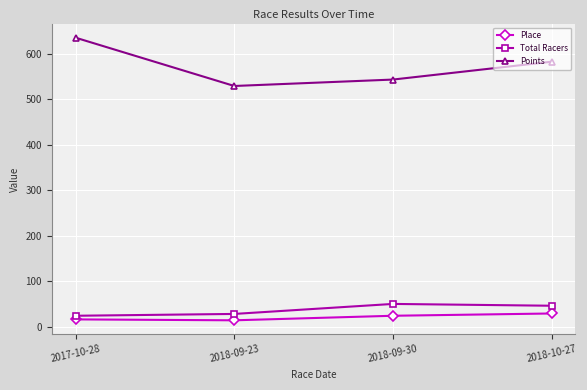

What is the label of the 4th point from the left?

2018-10-27